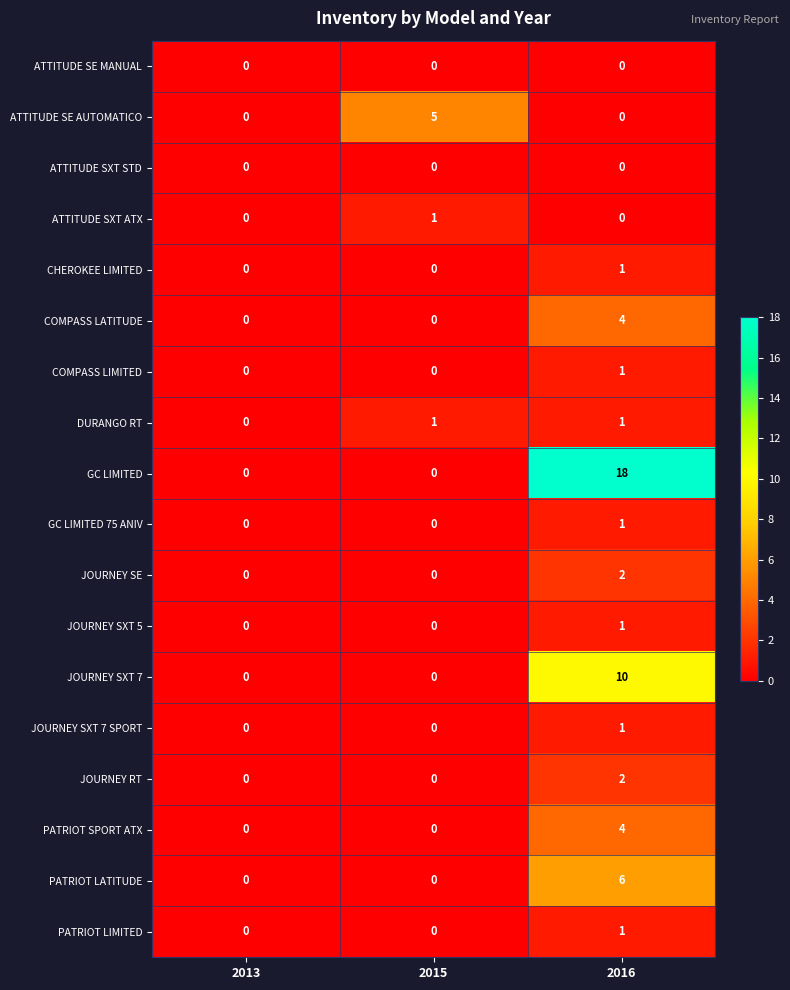

Which category has the highest value across all series?

2016